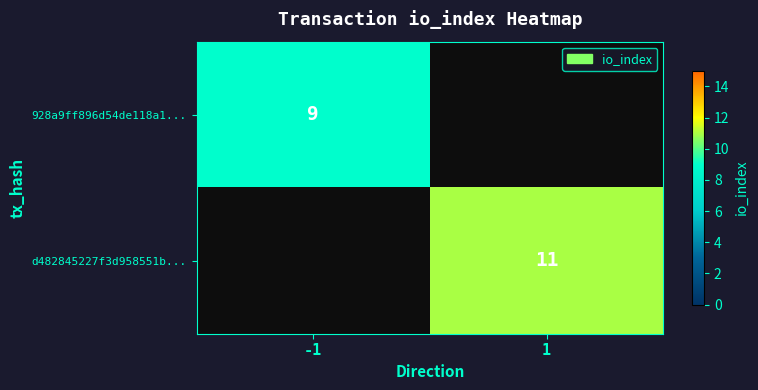

Is it true that 928a9ff896d54de118a1... equals 9 at -1?

True